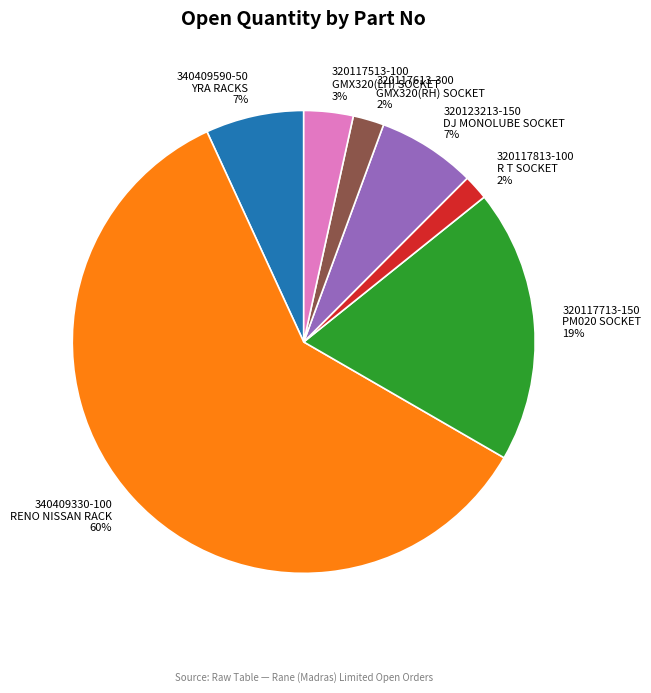

True or false: 320117513-100 GMX320(LH) SOCKET accounts for 3% of the total.

True